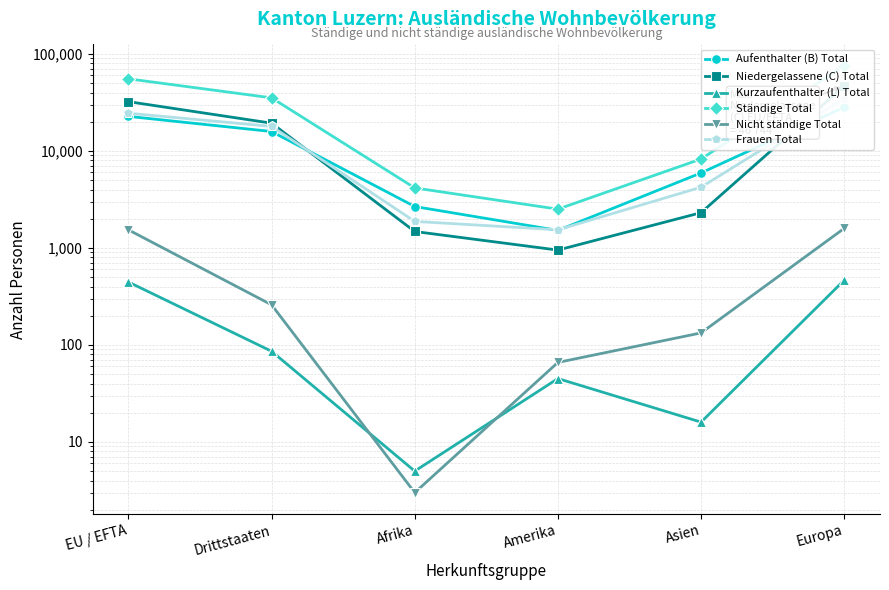

Where is Aufenthalter (B) Total nearest to the value 14886?

Drittstaaten